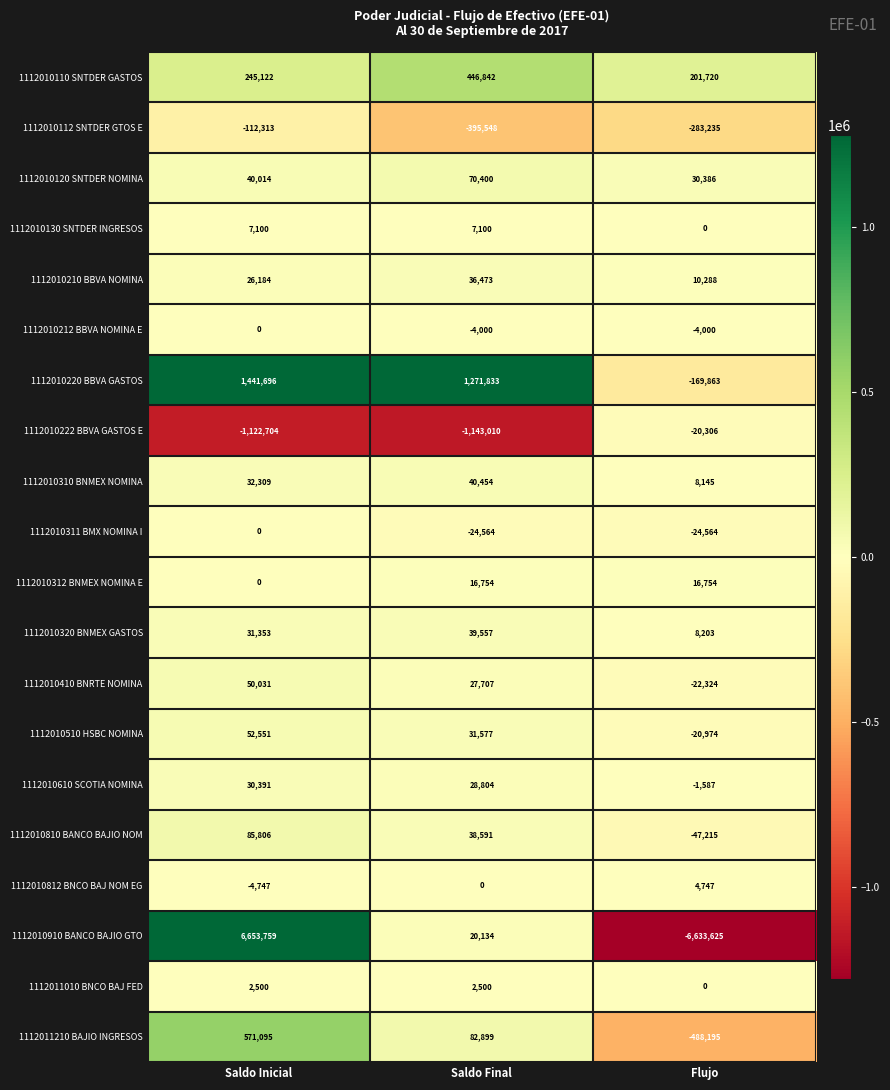

What is the smallest value displayed?

-6633625